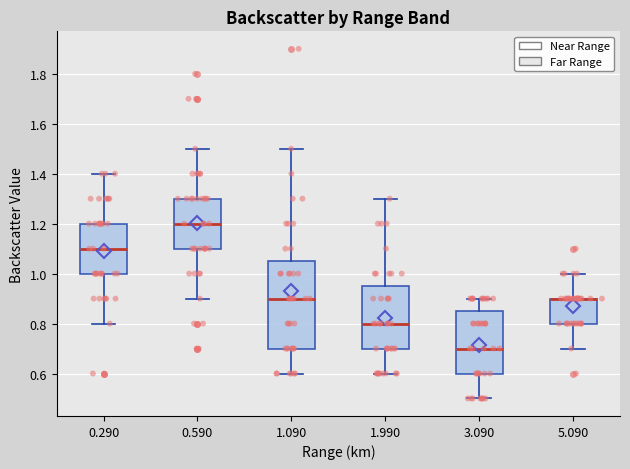

Comparing the boxes themselves (not the whiskers), which one is the tallest?

1.090